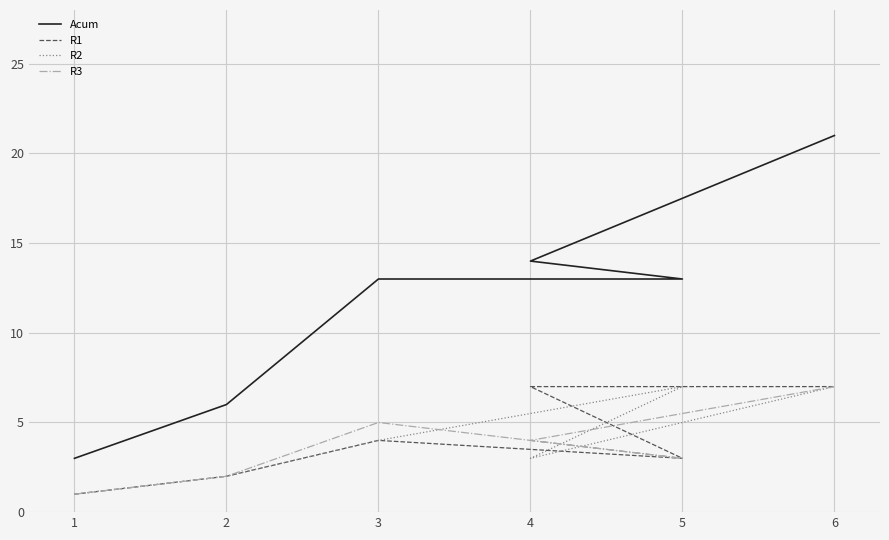

How many interior local valleys does the R2 series have?

1